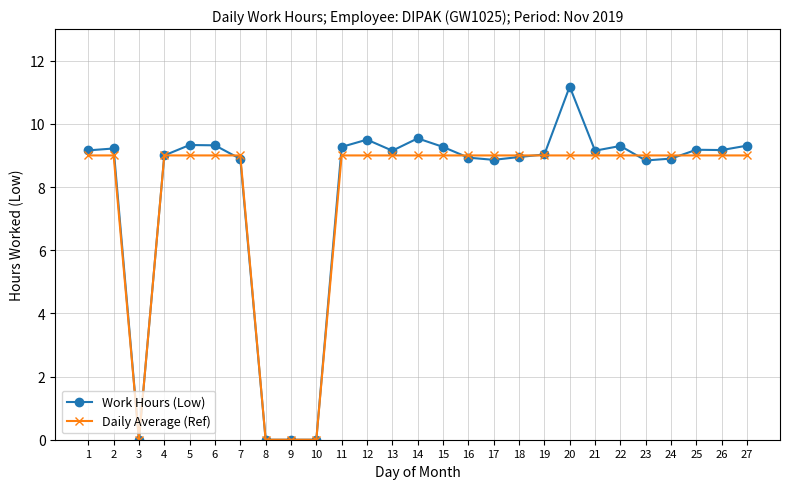

Which series has the widest spread of values?

Work Hours (Low)